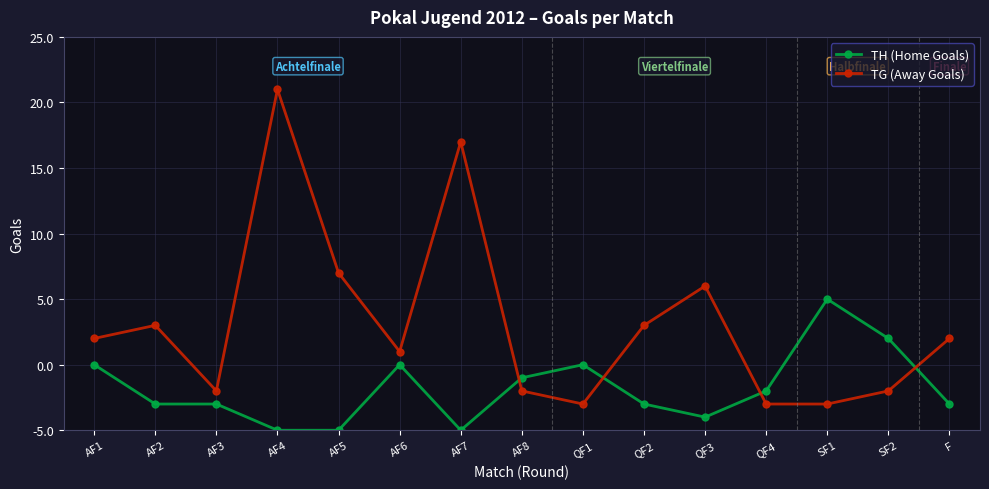

Rank the categories by TH (Home Goals) value from highest to lowest.

SF1, SF2, AF1, AF6, QF1, AF8, QF4, AF2, AF3, QF2, F, QF3, AF4, AF5, AF7